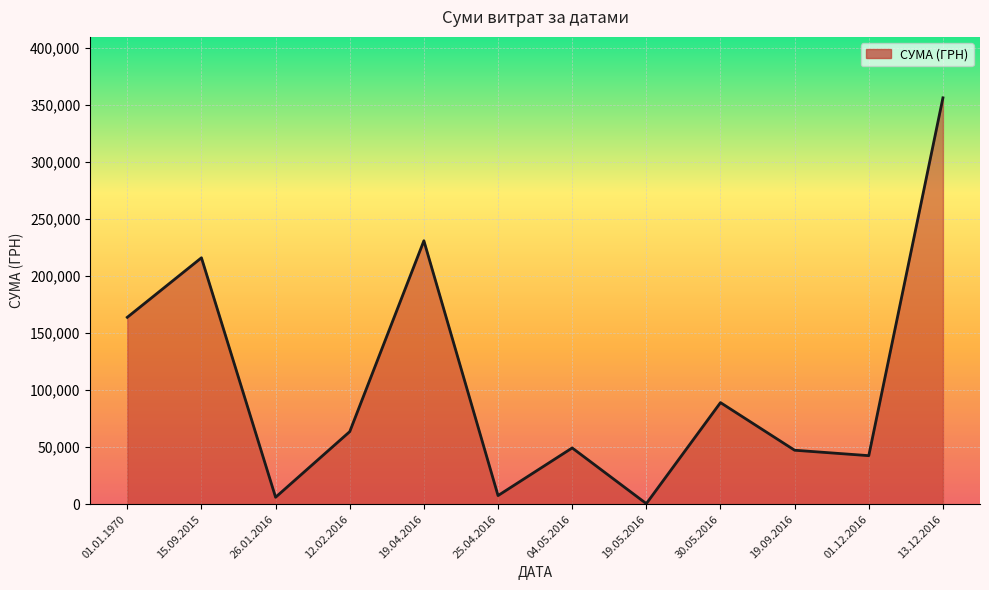

What is the difference between the values at 01.01.1970 and 01.12.2016?

121307.6